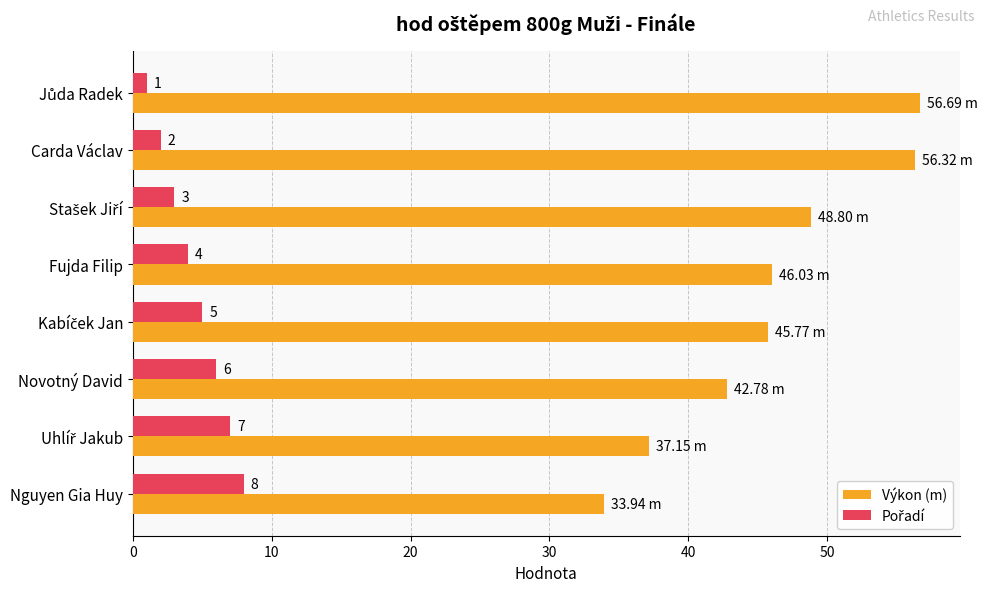

Which series has the largest total across all categories?

Výkon (m)